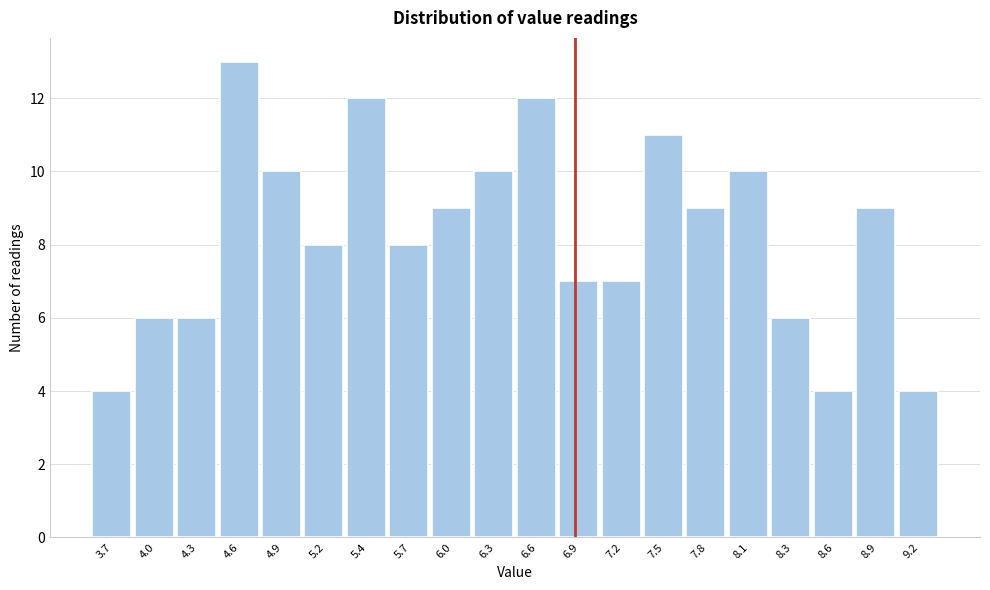

Reading left to right, extract all data points from this chart.

4	6	6	13	10	8	12	8	9	10	12	7	7	11	9	10	6	4	9	4